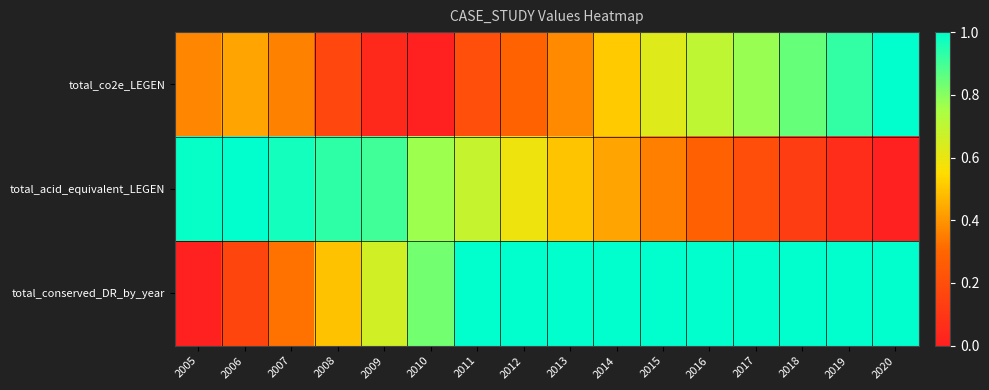

At how many categories does at least one series exceed 0?

16